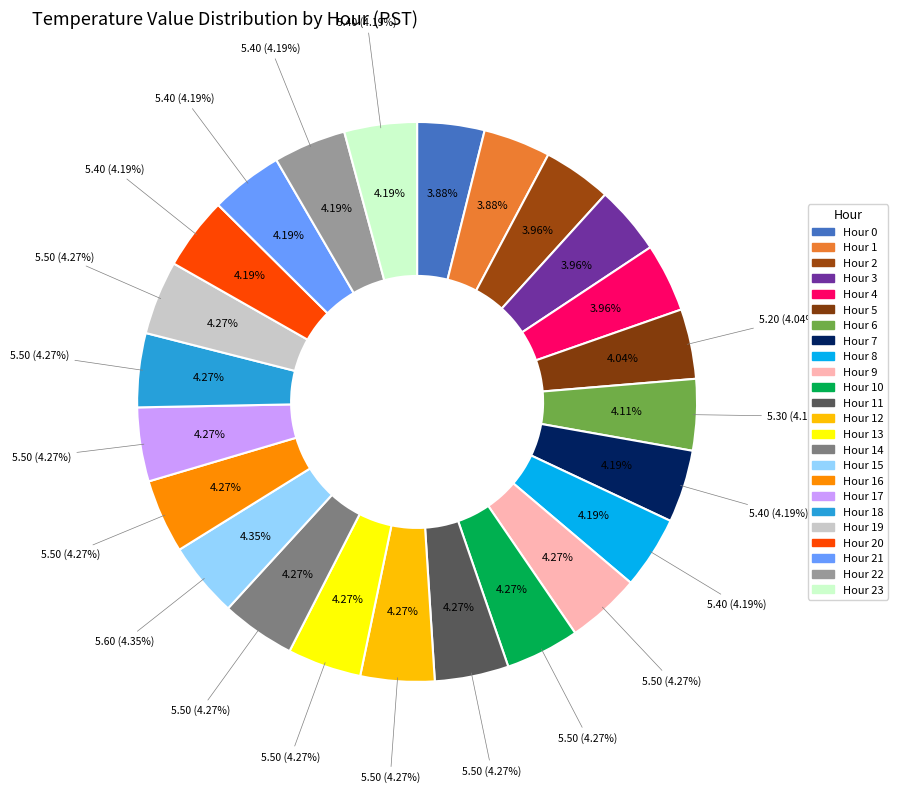

What percentage is the Hour 17 slice, to the nearest percent?

4%